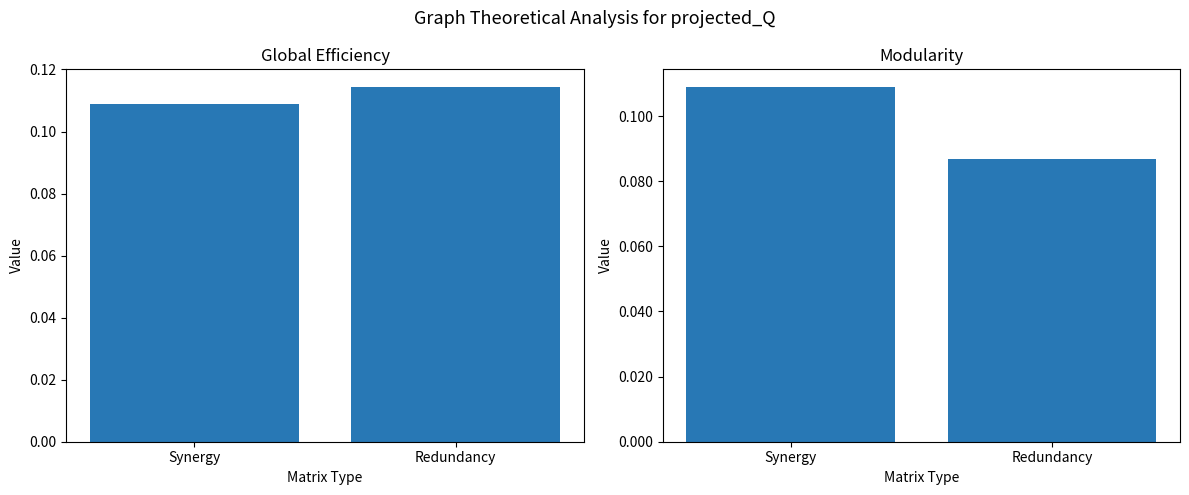

How many groups of bars are there?

2